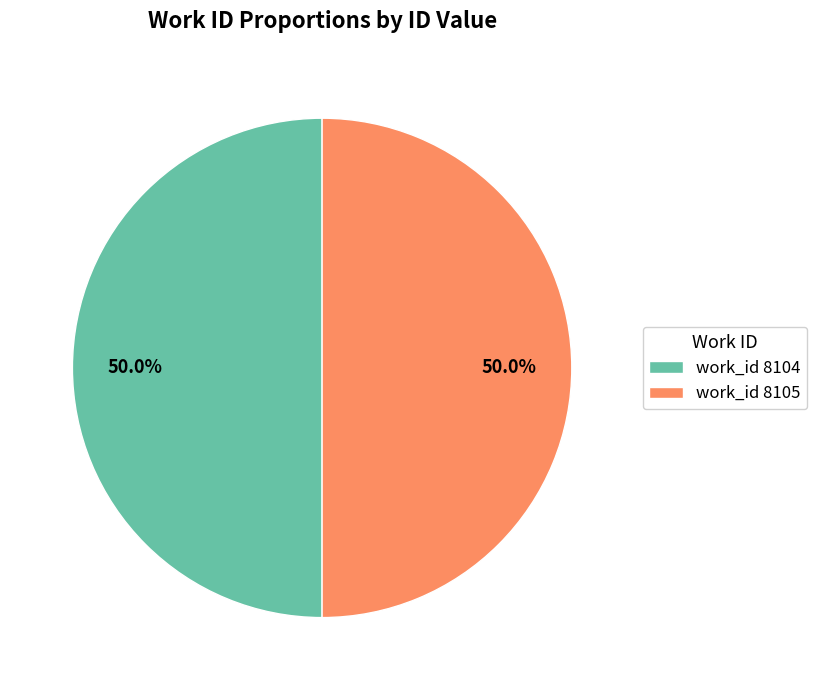

What portion of the pie excludes work_id 8105?

50.0%